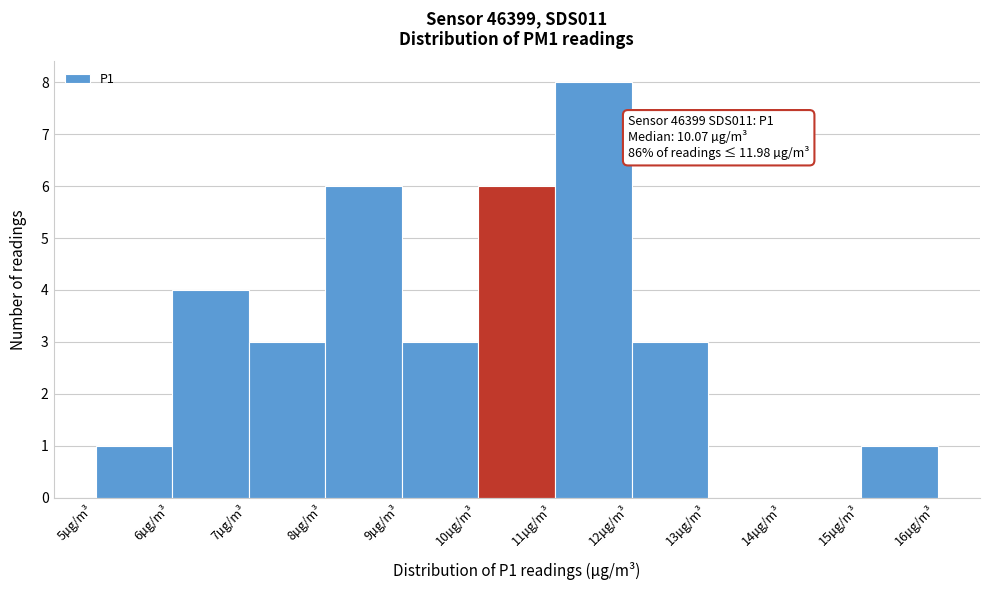

Over which range of the x-axis is the bar tallest?

11 to 12